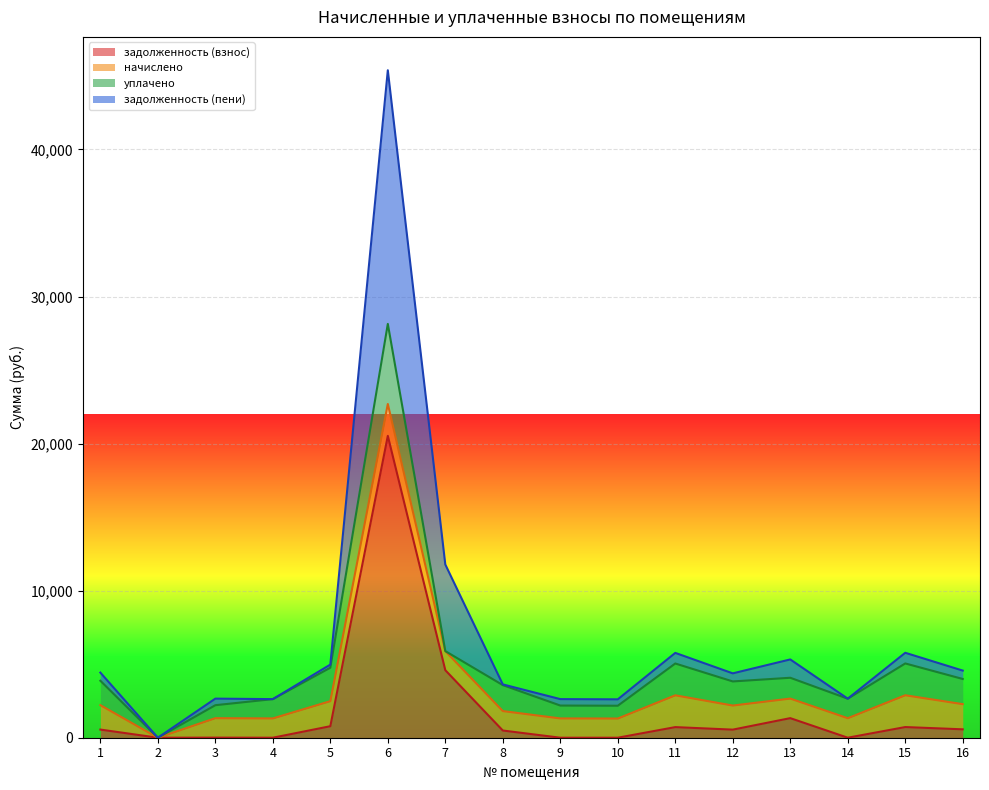

What is the difference between the highest and lowest values at 10?

1305.1